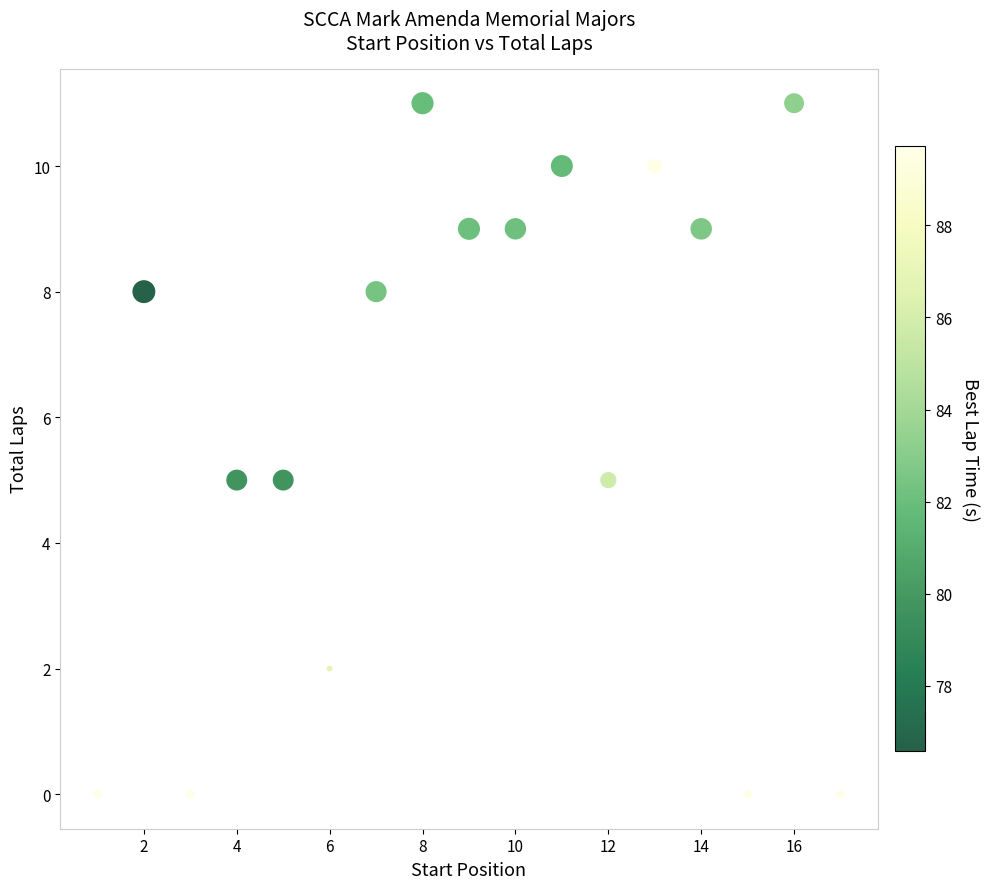

What is the range of Y values (max minus min)?

11